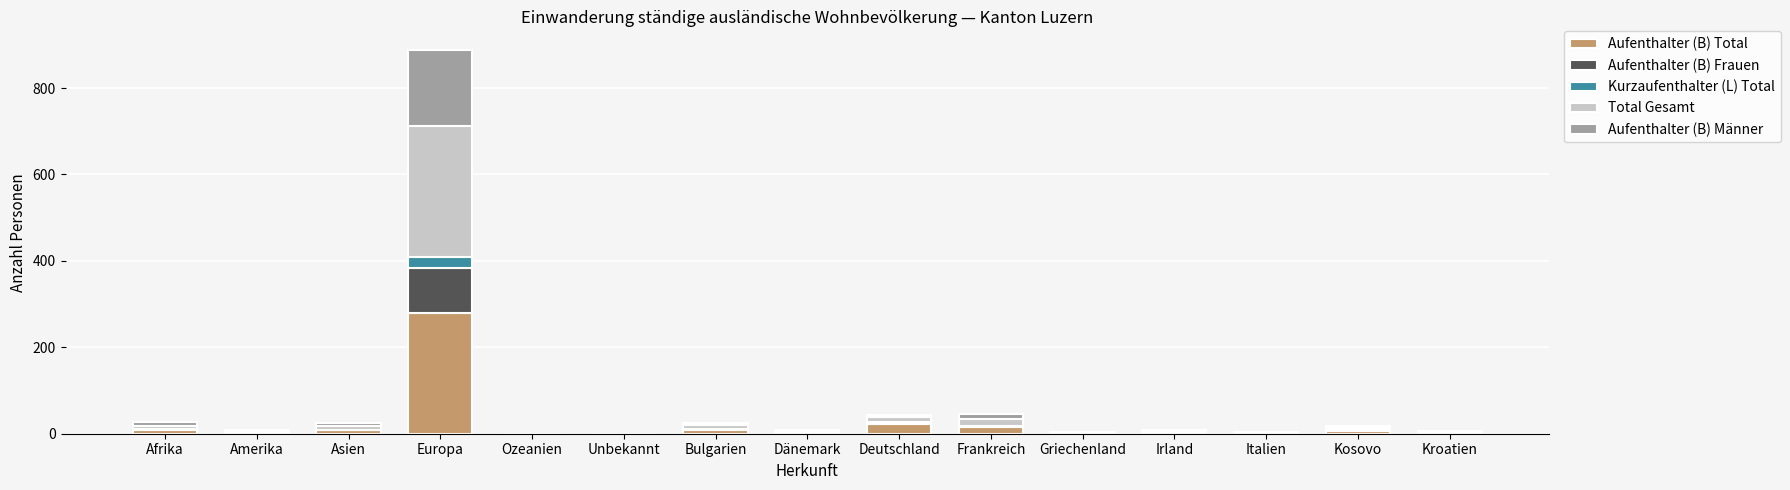

At which category is the sum across all series the highest?

Europa